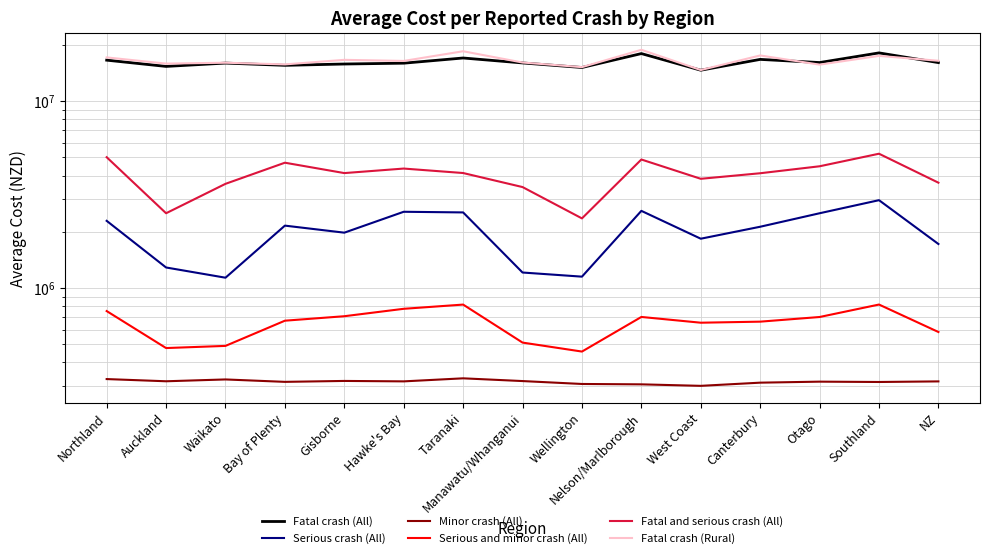

Is the value of Fatal crash (Rural) at Northland greater than the value of Fatal crash (All) at Taranaki?

Yes